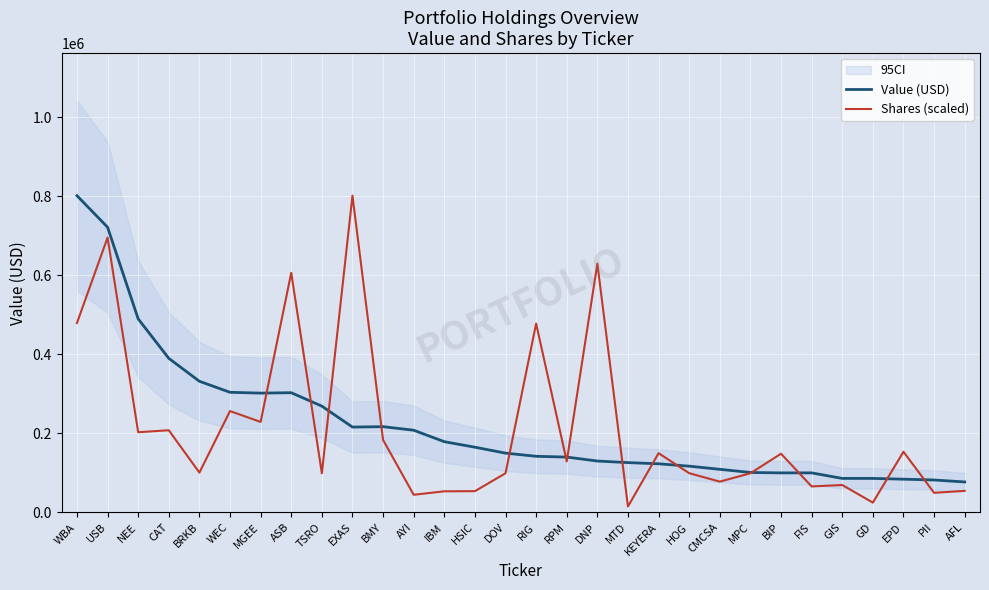

Which series has the largest total across all categories?

Value (USD)